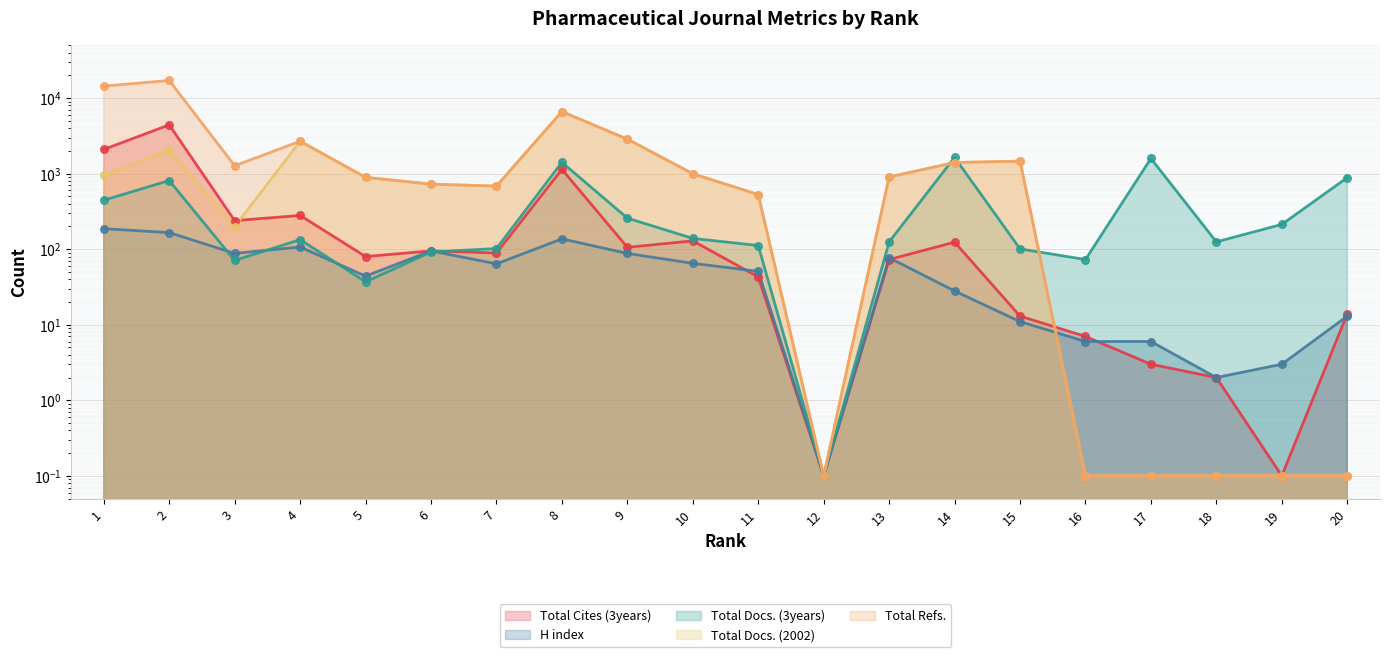

Which series contains the lowest Y value?

Total Cites (3years)